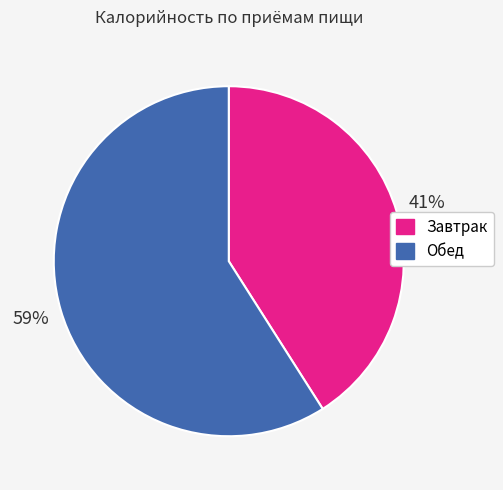

To the nearest percent, what is the difference between the Обед and Завтрак slice percentages?

18%